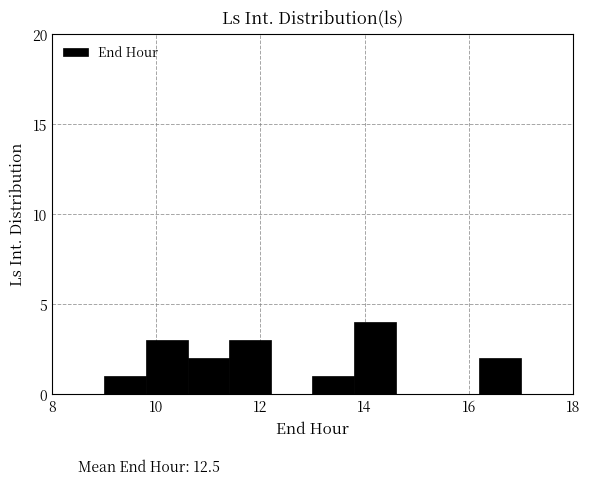

Over which range of the x-axis is the bar tallest?

13.8 to 14.6